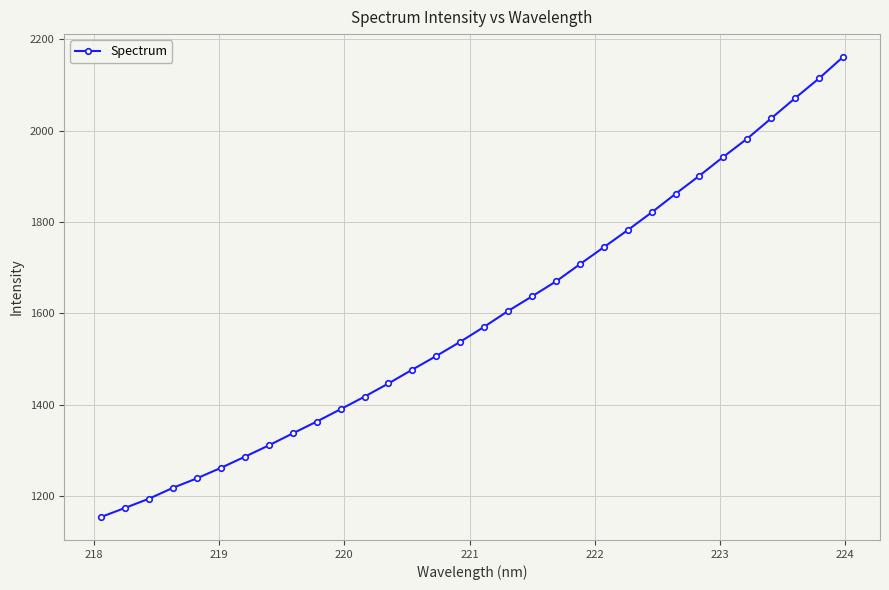

What is the sum of all values?

50904.8